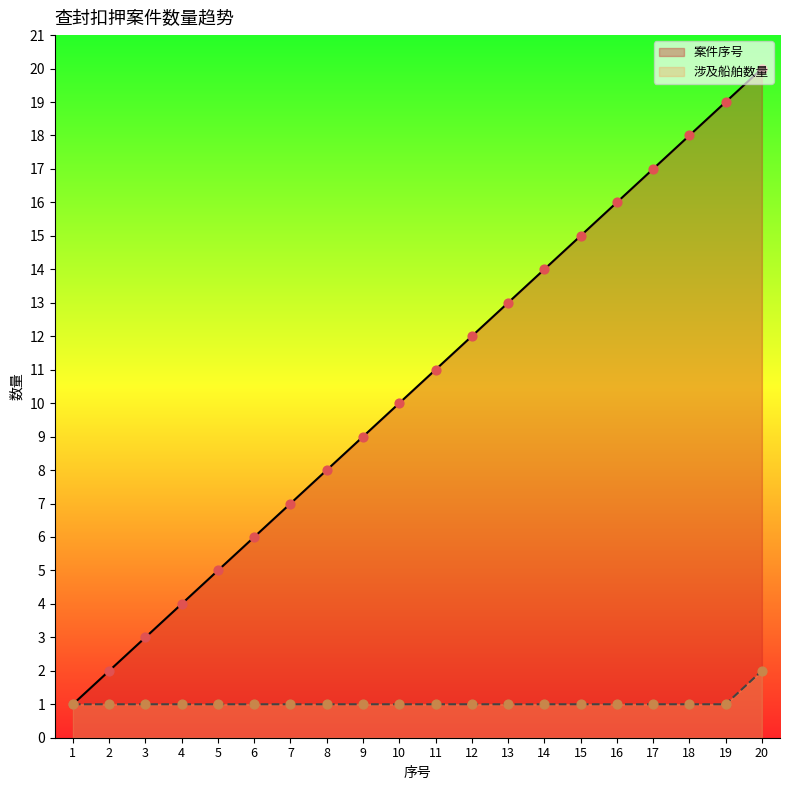

What is the total value across all series at 20?

22